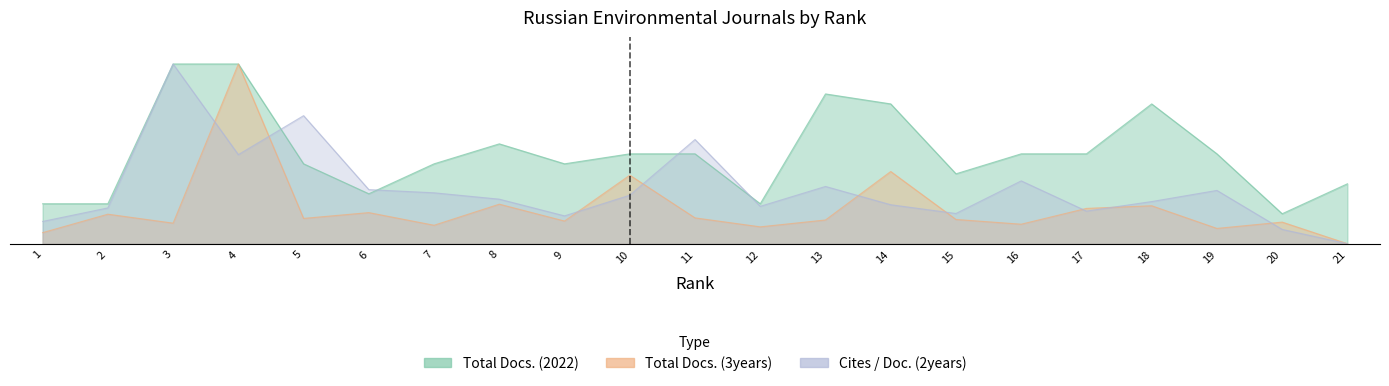

At which category is the sum across all series the highest?

4